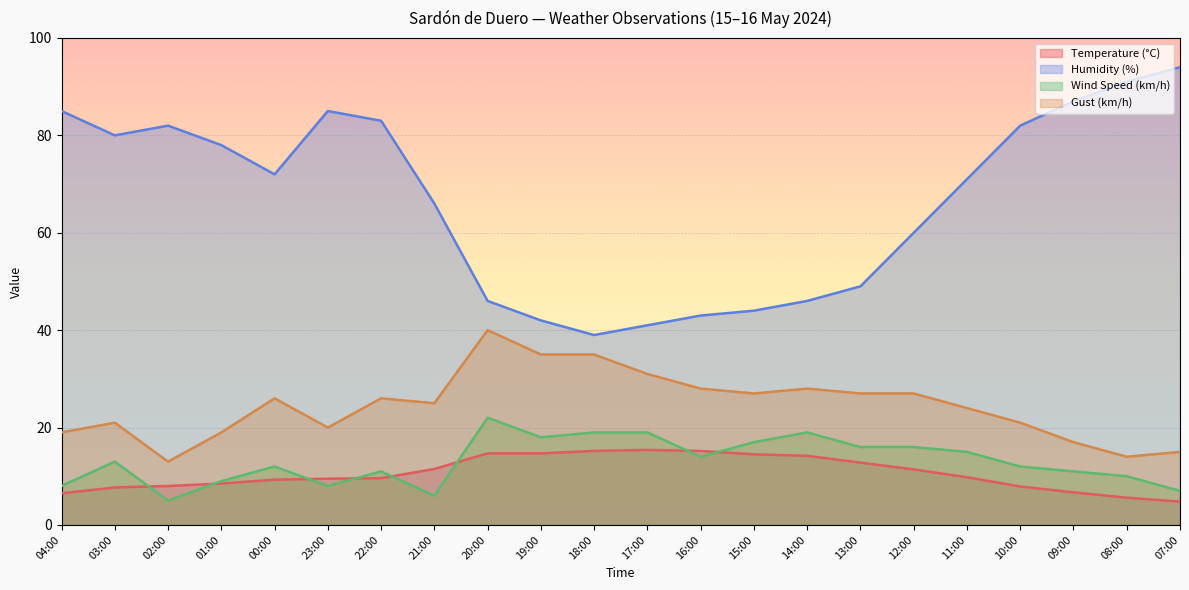

At which category is the sum across all series the highest?

22:00